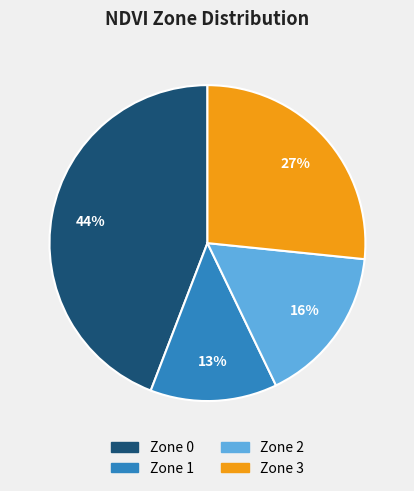

Which has a higher value, Zone 0 or Zone 3?

Zone 0